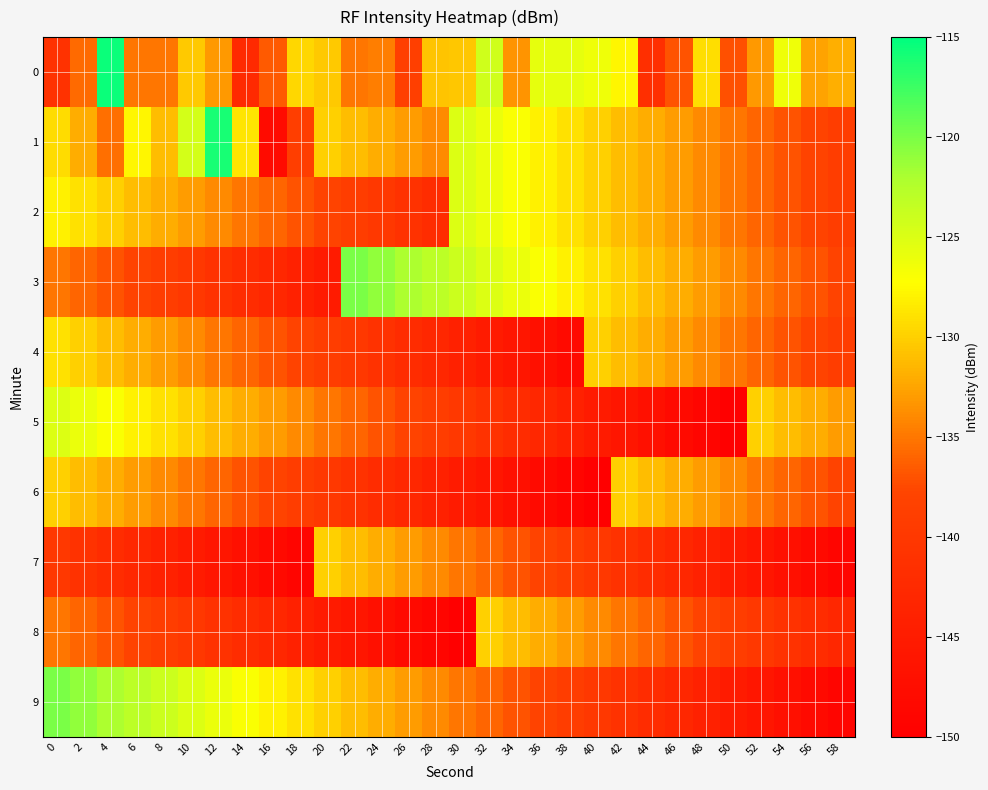

What is the spread (max minus min) of values at 4?

26.6